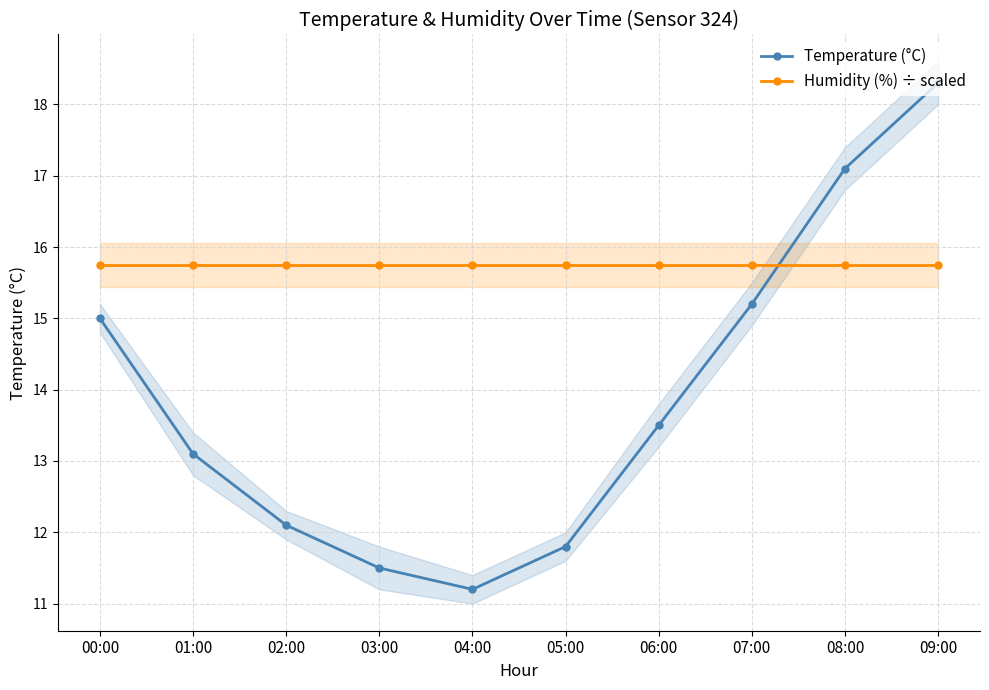

What is the lowest value of the Humidity (%) ÷ scaled series?

15.7